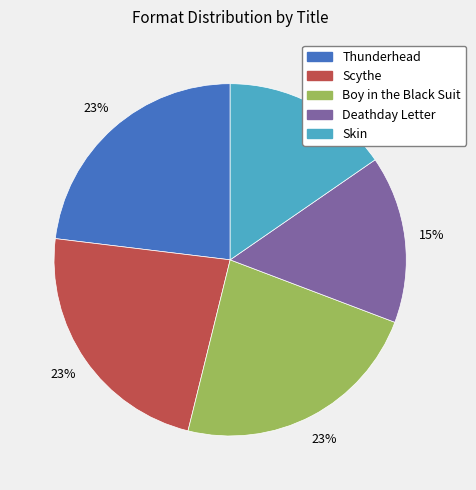

Is the sum of Boy in the Black Suit and Deathday Letter greater than half?

No